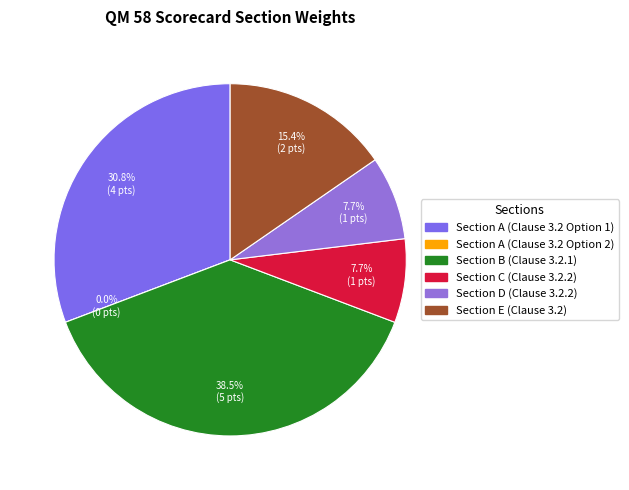

True or false: Section C (Clause 3.2.2) accounts for 1% of the total.

False